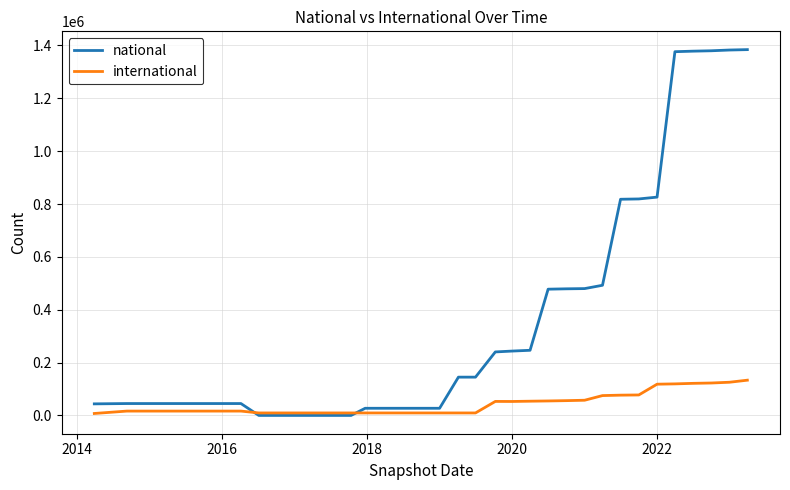

How many distinct data groups are displayed?

2